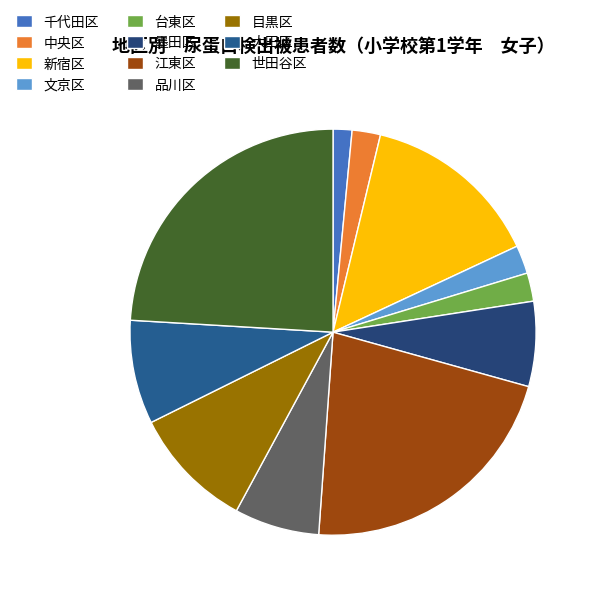

The 目黒区 slice represents 1% of the pie. True or false?

False